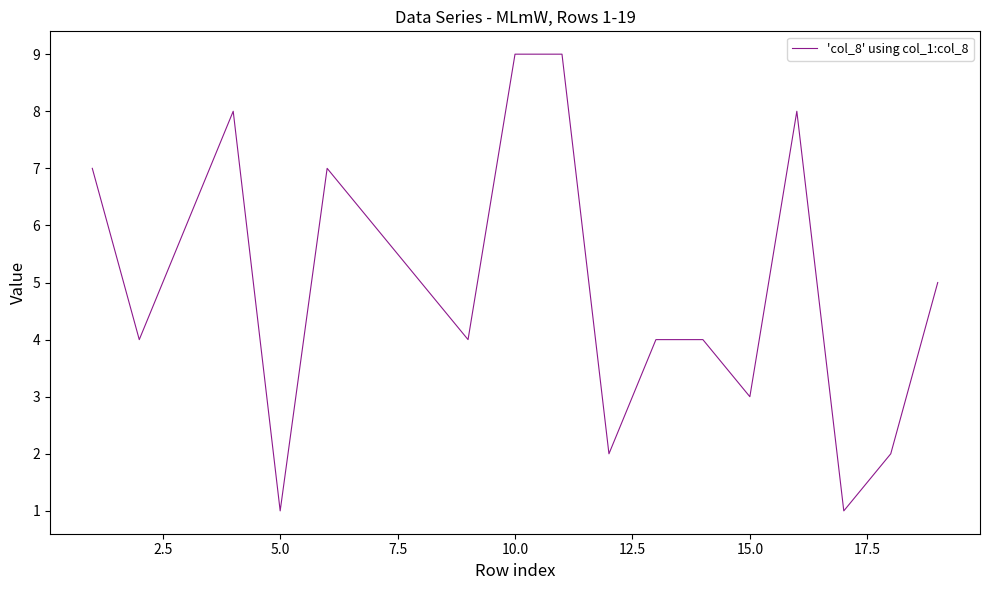

Does the chart display data point markers on the line(s)?

No